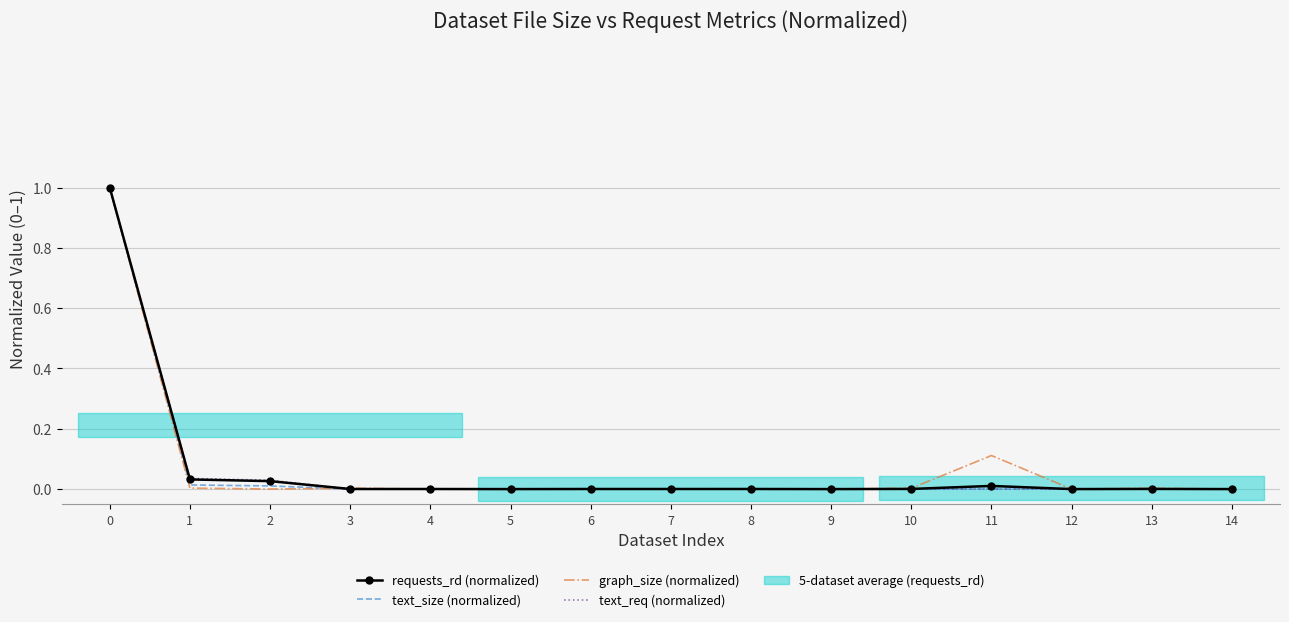

True or false: text_size (normalized) and text_req (normalized) intersect in this chart.

False